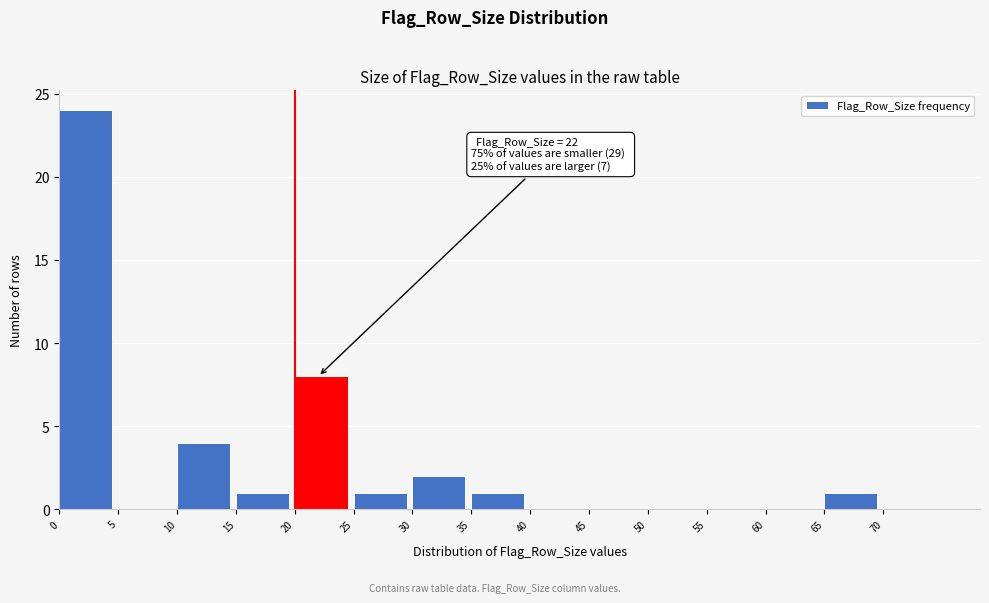

Which range on the x-axis has the tallest bar?

0 to 5